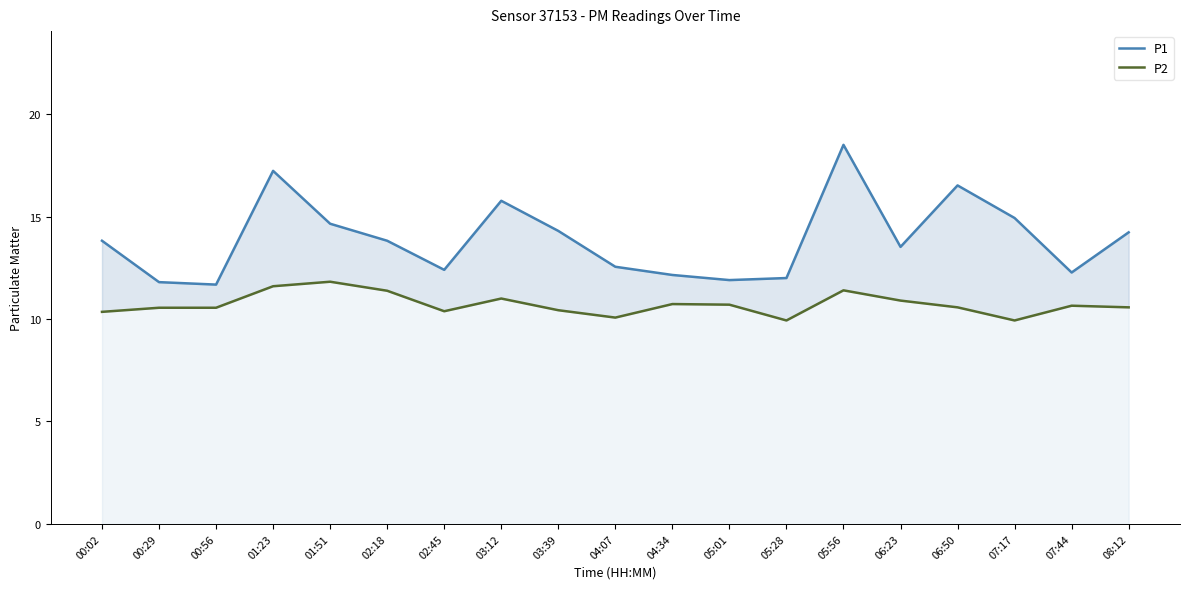

Is it true that P2 equals 10.7 at 05:01?

True